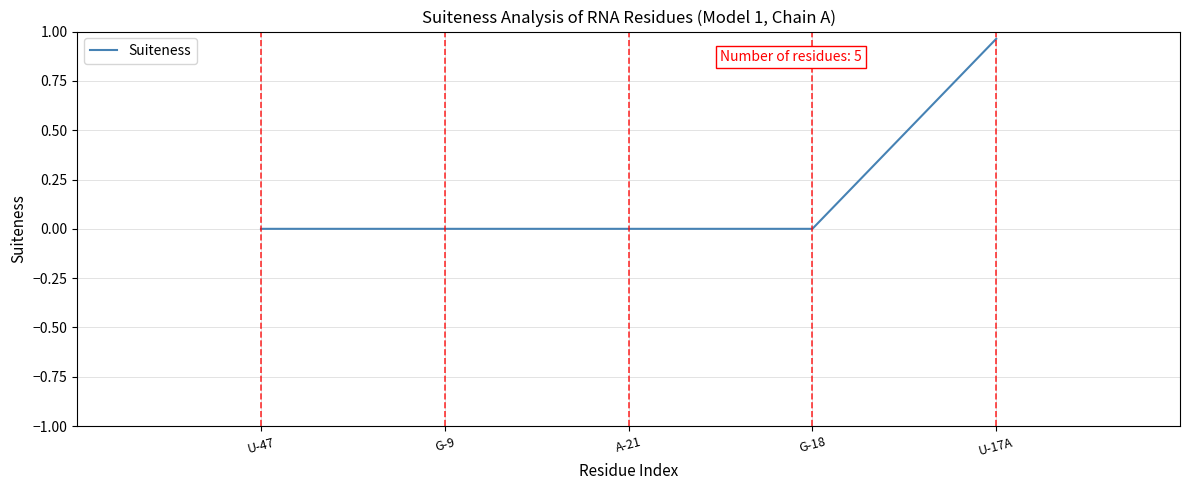

Which label corresponds to the largest value in the chart?

U-17A